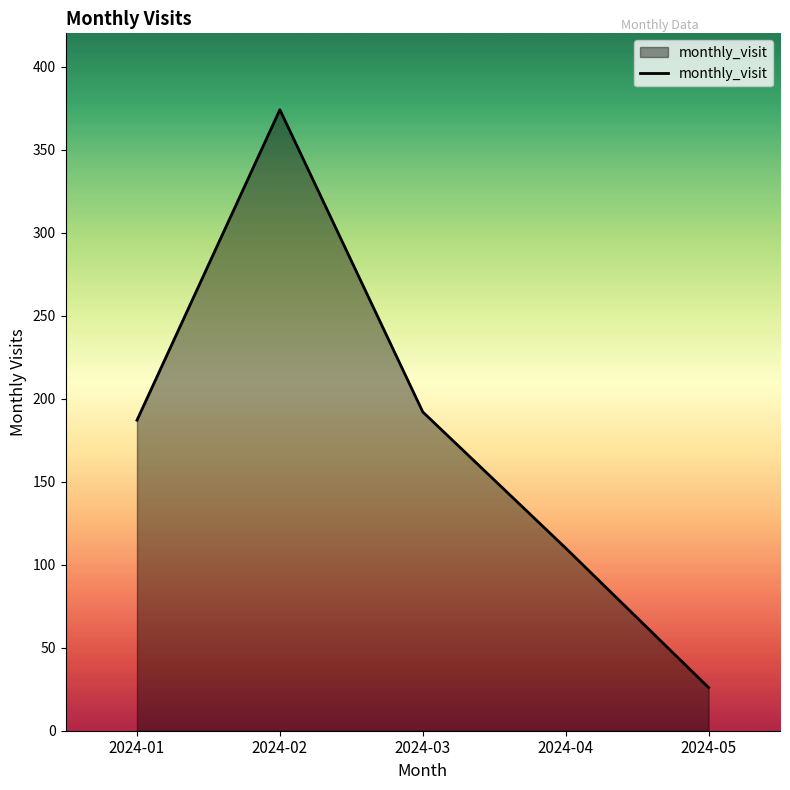

Reading left to right, extract all data points from this chart.

187	374	192	110	26